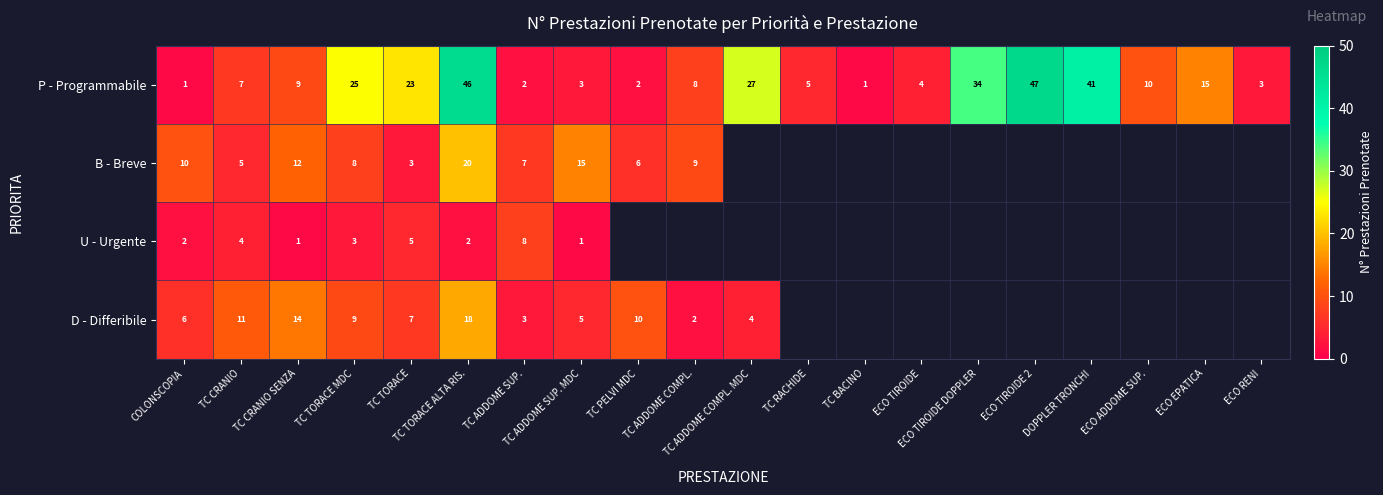

Rank the categories by P - Programmabile value from lowest to highest.

COLONSCOPIA, TC BACINO, TC ADDOME SUP., TC PELVI MDC, TC ADDOME SUP. MDC, ECO RENI, ECO TIROIDE, TC RACHIDE, TC CRANIO, TC ADDOME COMPL., TC CRANIO SENZA, ECO ADDOME SUP., ECO EPATICA, TC TORACE, TC TORACE MDC, TC ADDOME COMPL. MDC, ECO TIROIDE DOPPLER, DOPPLER TRONCHI, TC TORACE ALTA RIS., ECO TIROIDE 2